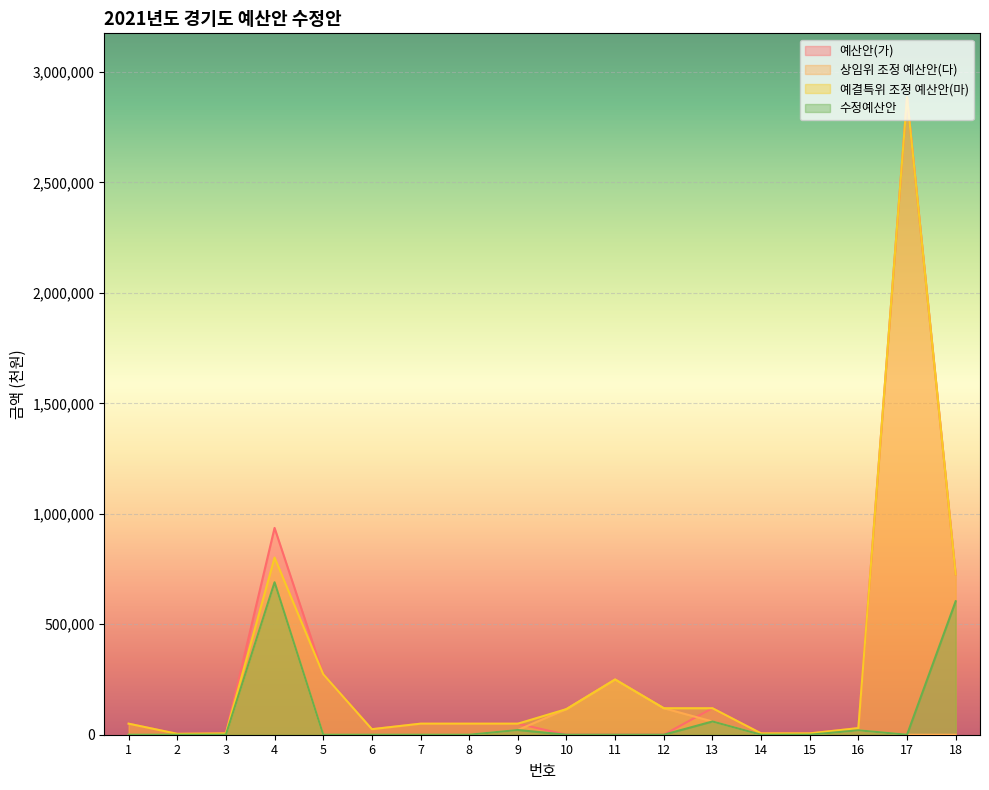

At which label does 예결특위 조정 예산안(마) reach its peak?

17